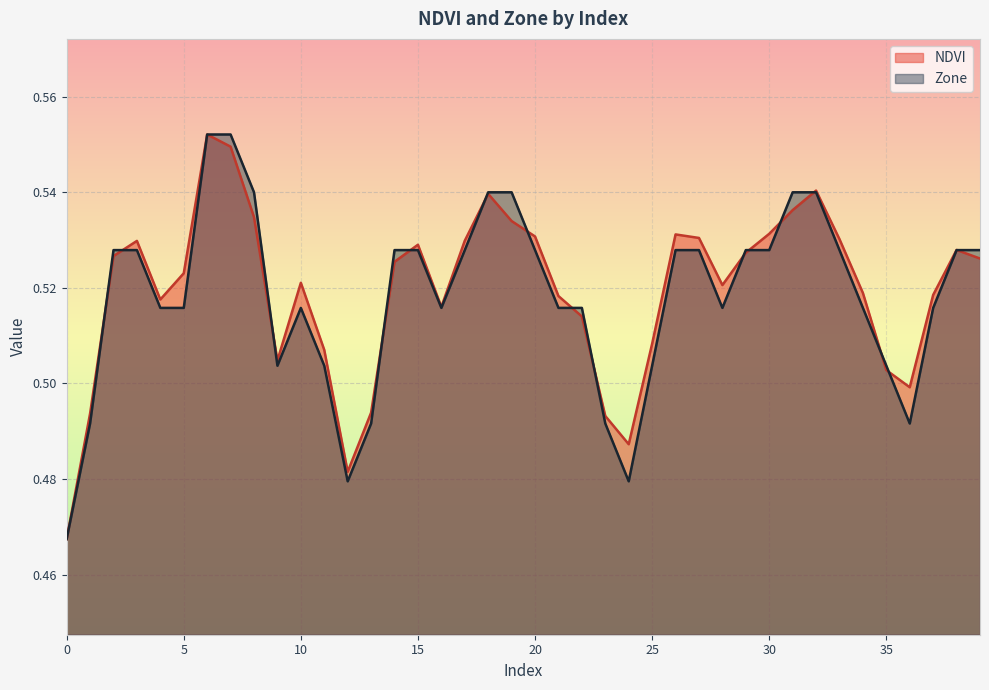

True or false: NDVI and Zone intersect in this chart.

True